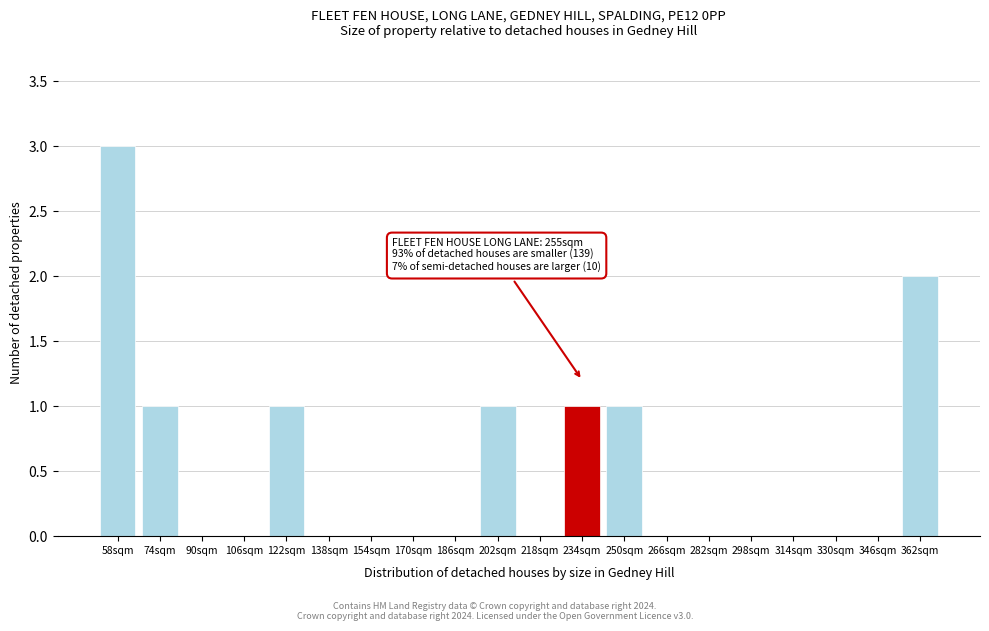

Reading left to right, transcribe all the data shown in this chart.

58sqm=3	74sqm=1	90sqm=0	106sqm=0	122sqm=1	138sqm=0	154sqm=0	170sqm=0	186sqm=0	202sqm=1	218sqm=0	234sqm=1	250sqm=1	266sqm=0	282sqm=0	298sqm=0	314sqm=0	330sqm=0	346sqm=0	362sqm=2